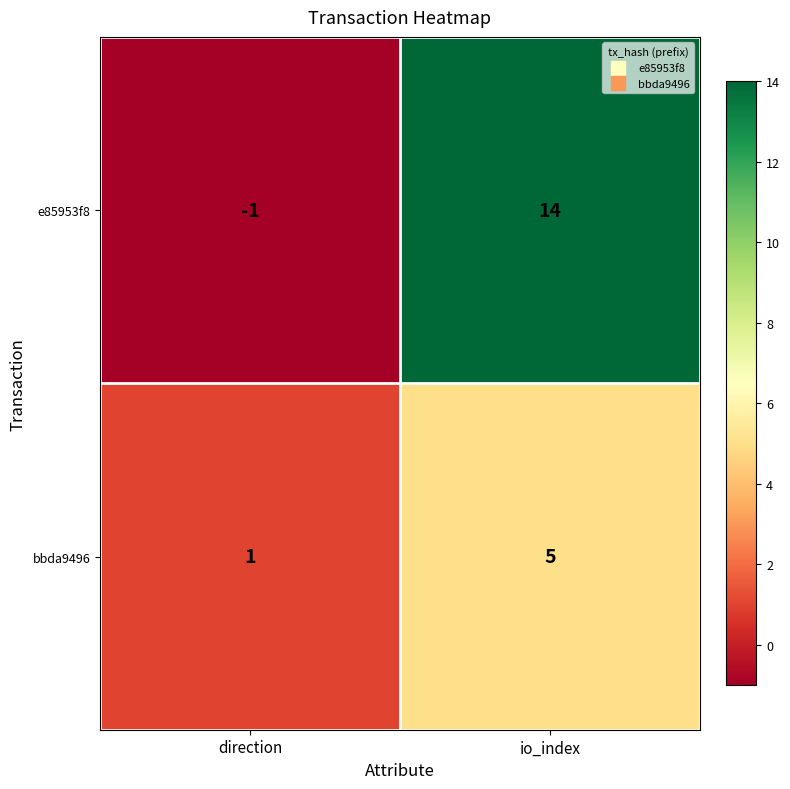

Reading right to left, extract all data points from this chart.

e85953f8: 14	-1
bbda9496: 5	1